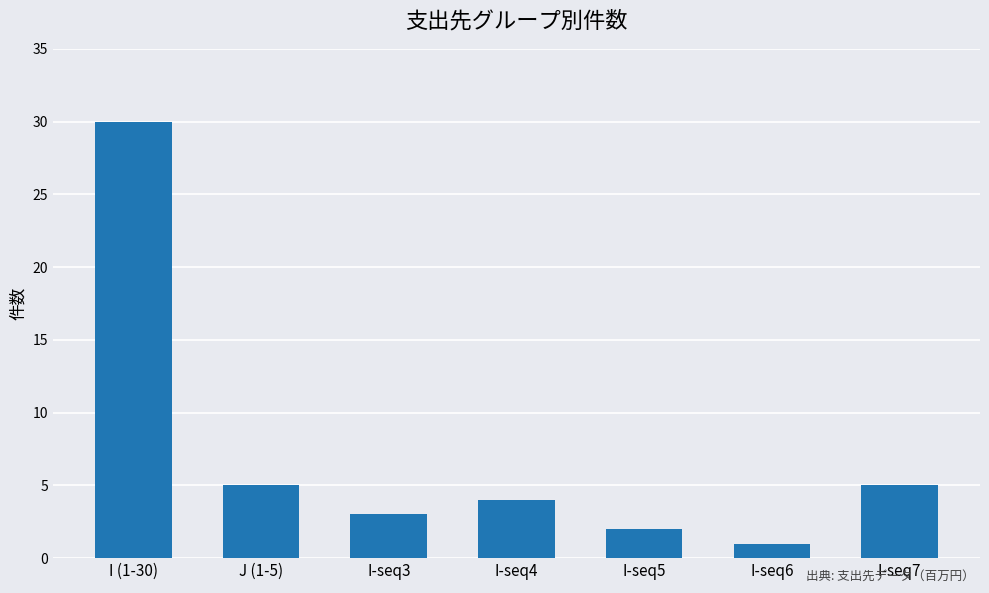

Are the bars grouped side by side (vs. stacked)?

No